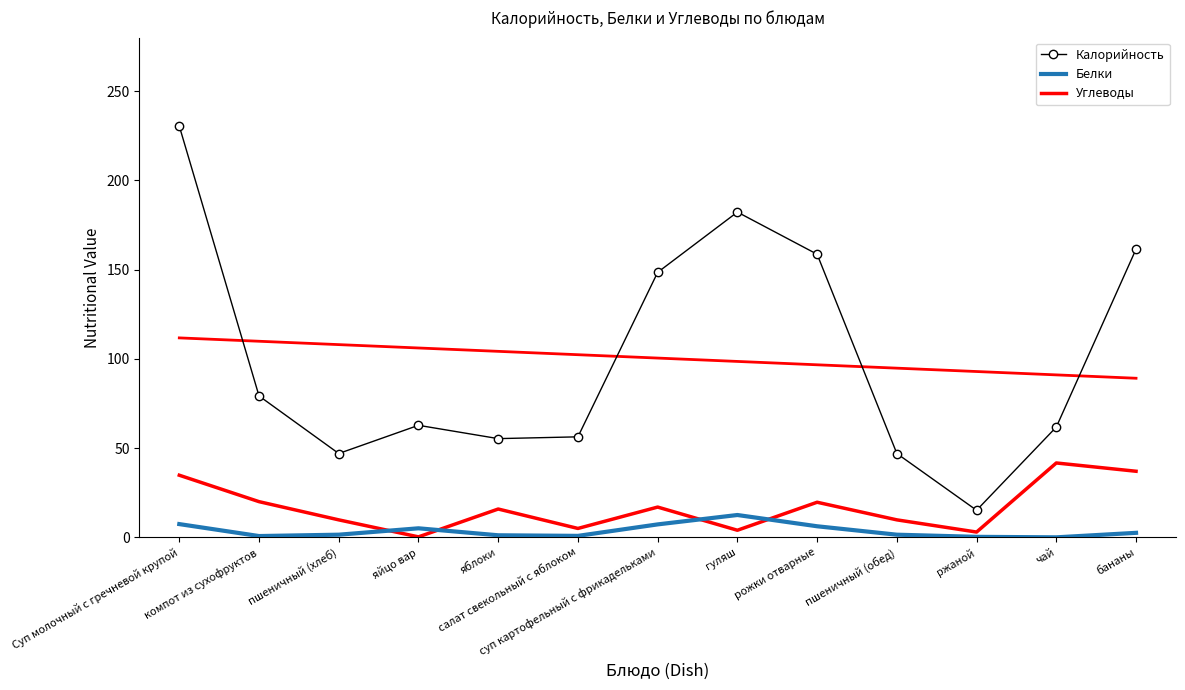

Which series ends up on top after the final intersection of Белки and Углеводы?

Углеводы